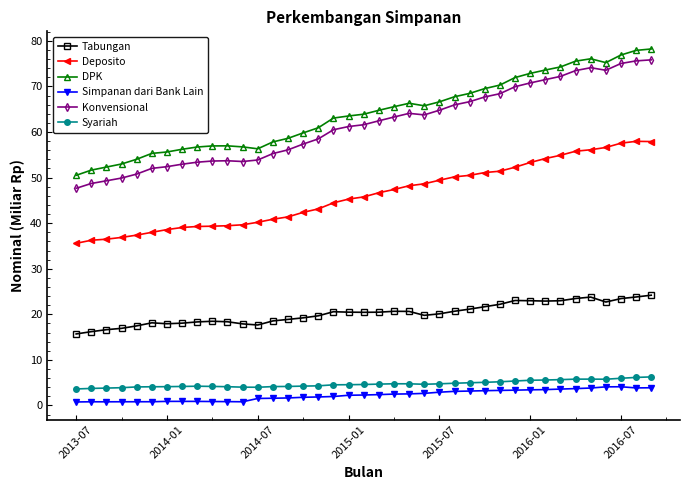

True or false: Konvensional and Deposito intersect in this chart.

False